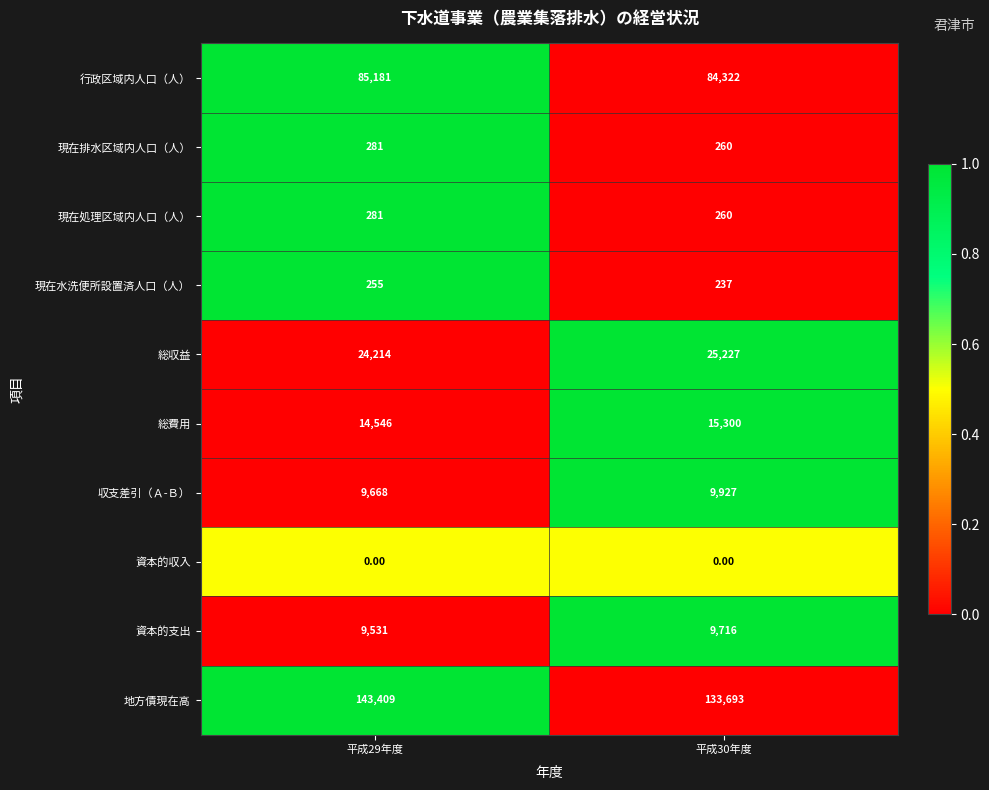

Between 平成29年度 and 平成30年度, which series saw the biggest shift?

地方債現在高